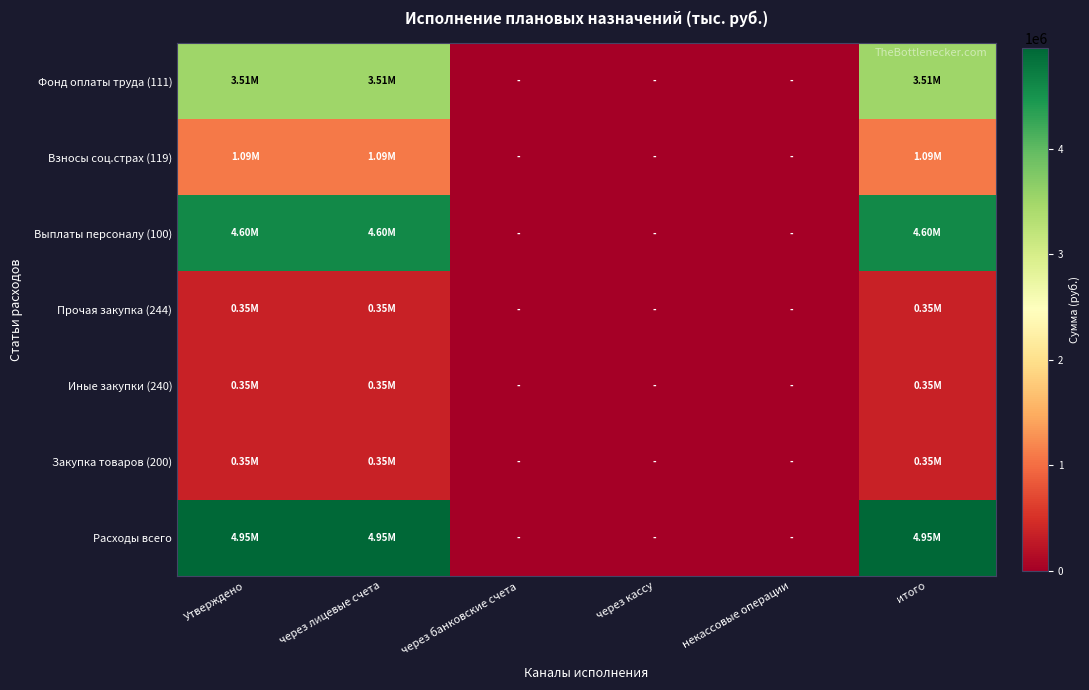

List the series in order of their peak value, lowest first.

Прочая закупка (244), Иные закупки (240), Закупка товаров (200), Взносы соц.страх (119), Фонд оплаты труда (111), Выплаты персоналу (100), Расходы всего